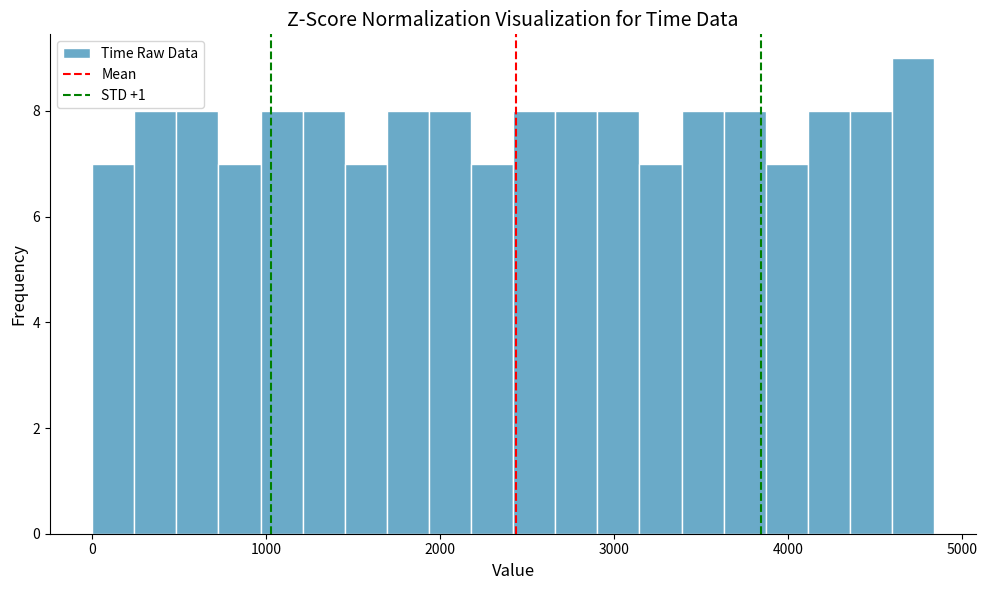

Around what value on the x-axis is the tallest bar? Give the approximate position of its centre, as read against the axis.

4700